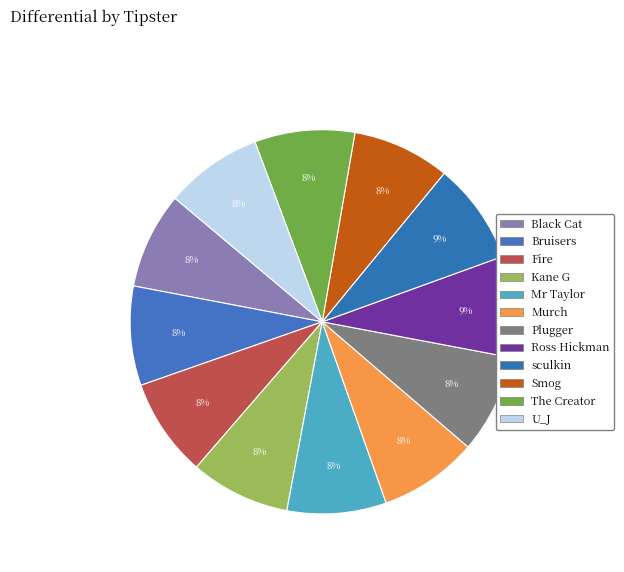

Which category has the biggest portion of the pie?

sculkin